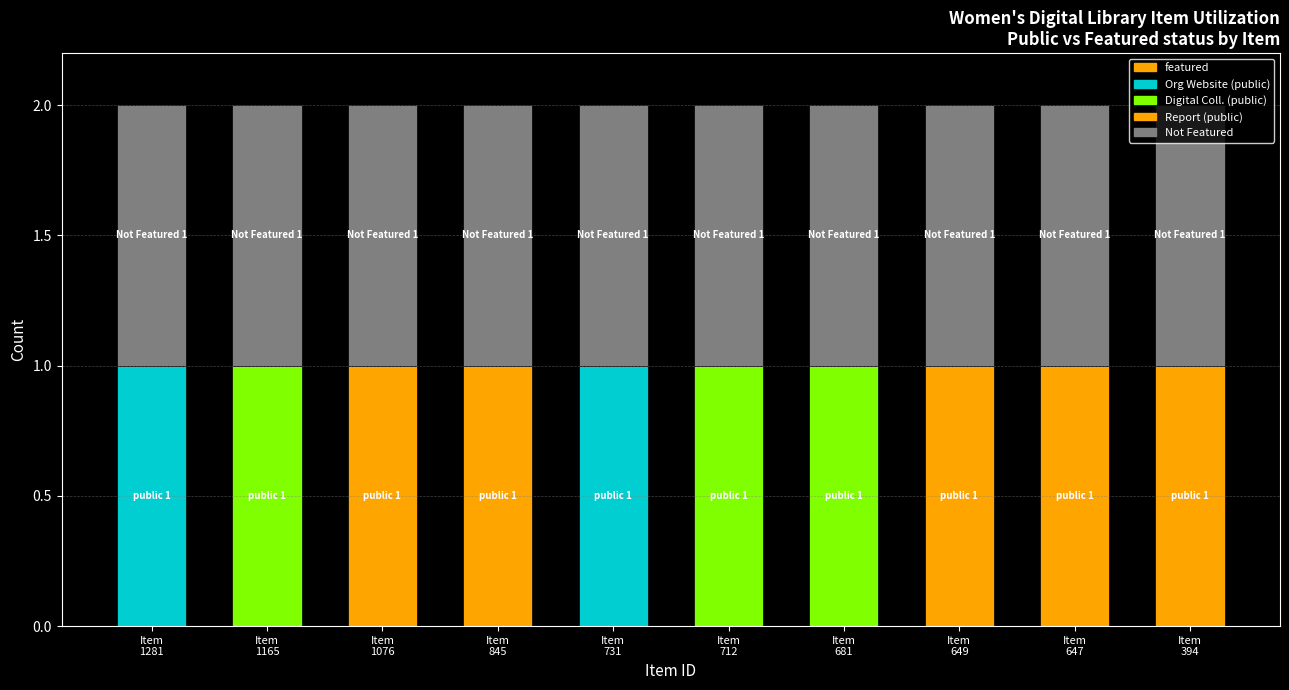

Is it true that public equals 2 at Item
1076?

False